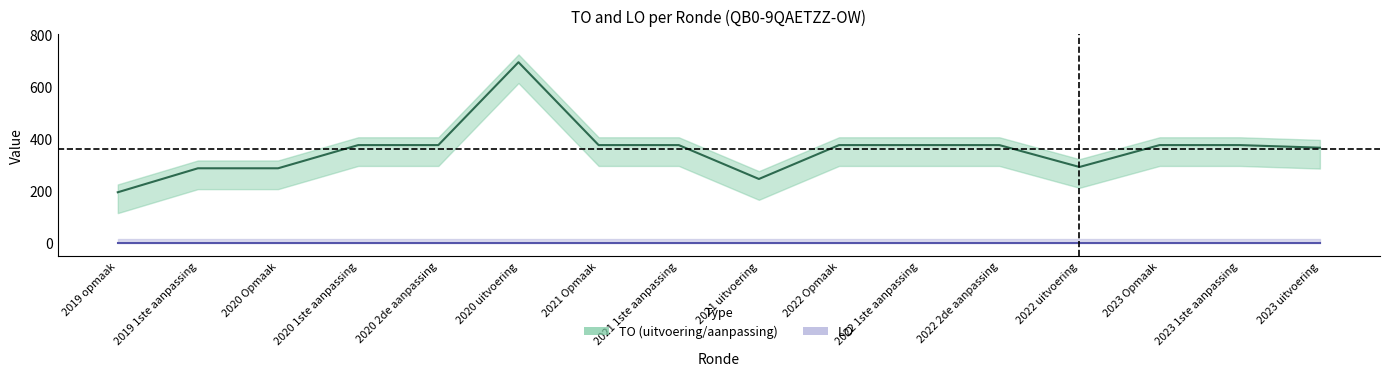

What is the sum of all values?

5751